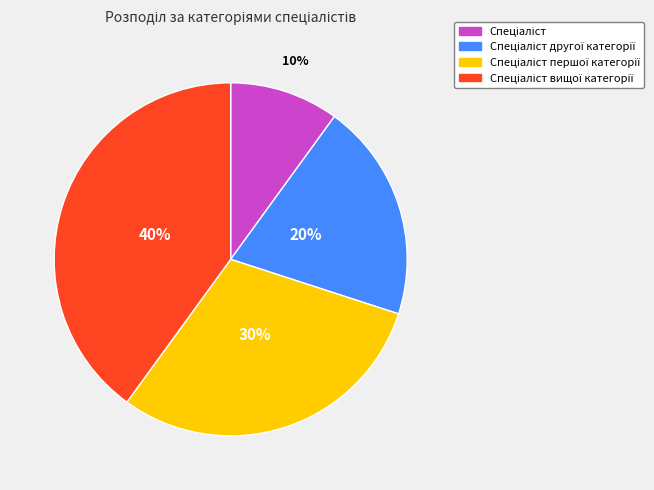

To the nearest percent, what is the average slice percentage?

25%